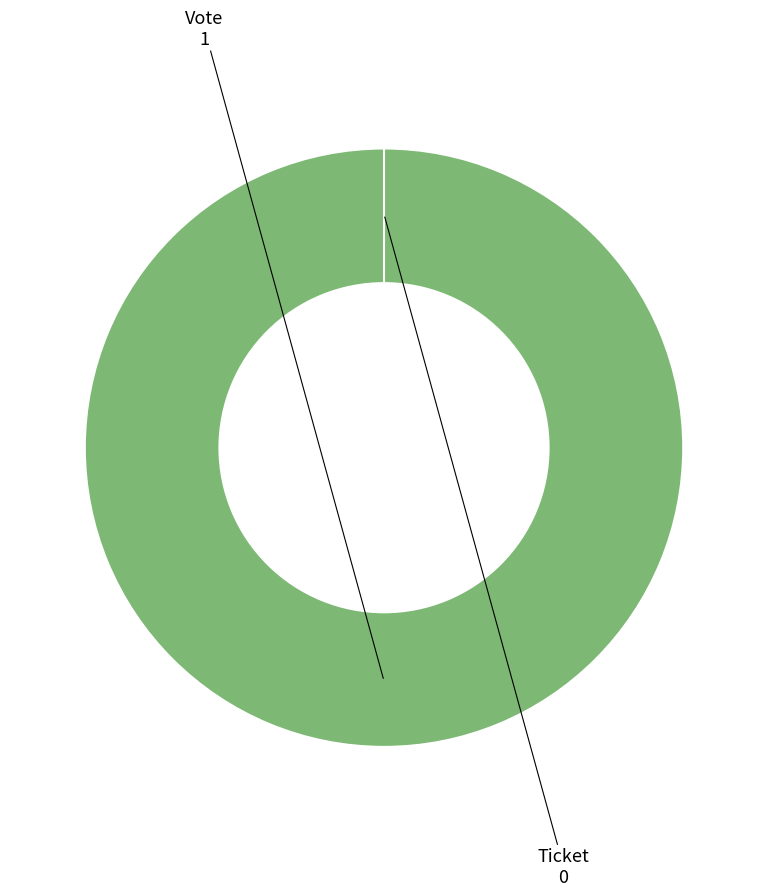

Rank the categories by value from lowest to highest.

Ticket, Vote